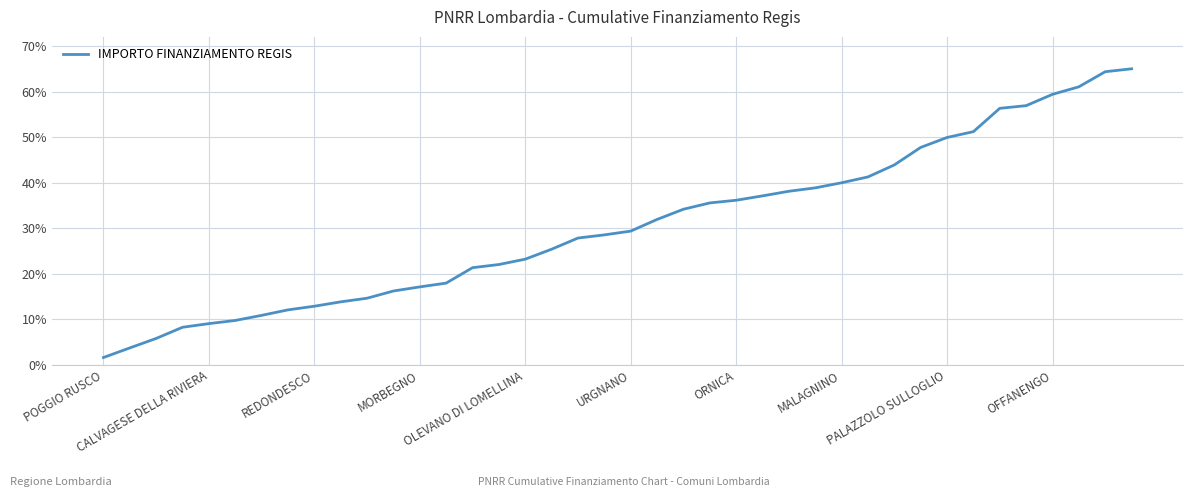

What is the minimum value shown in the chart?

1.7